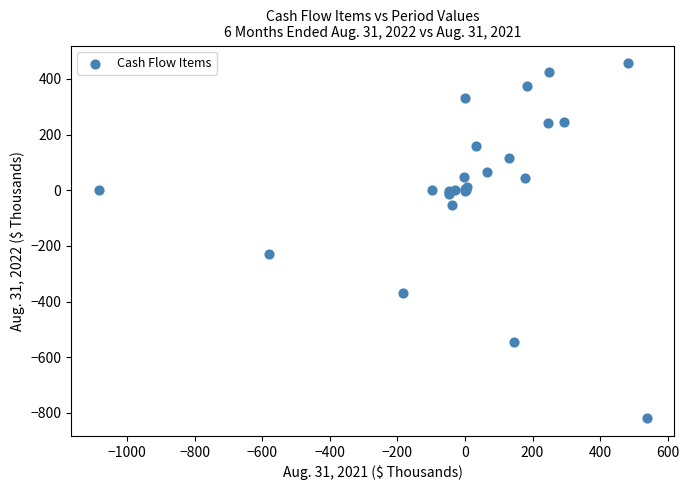

What Y value in the scatter plot is closest to -181?

-230